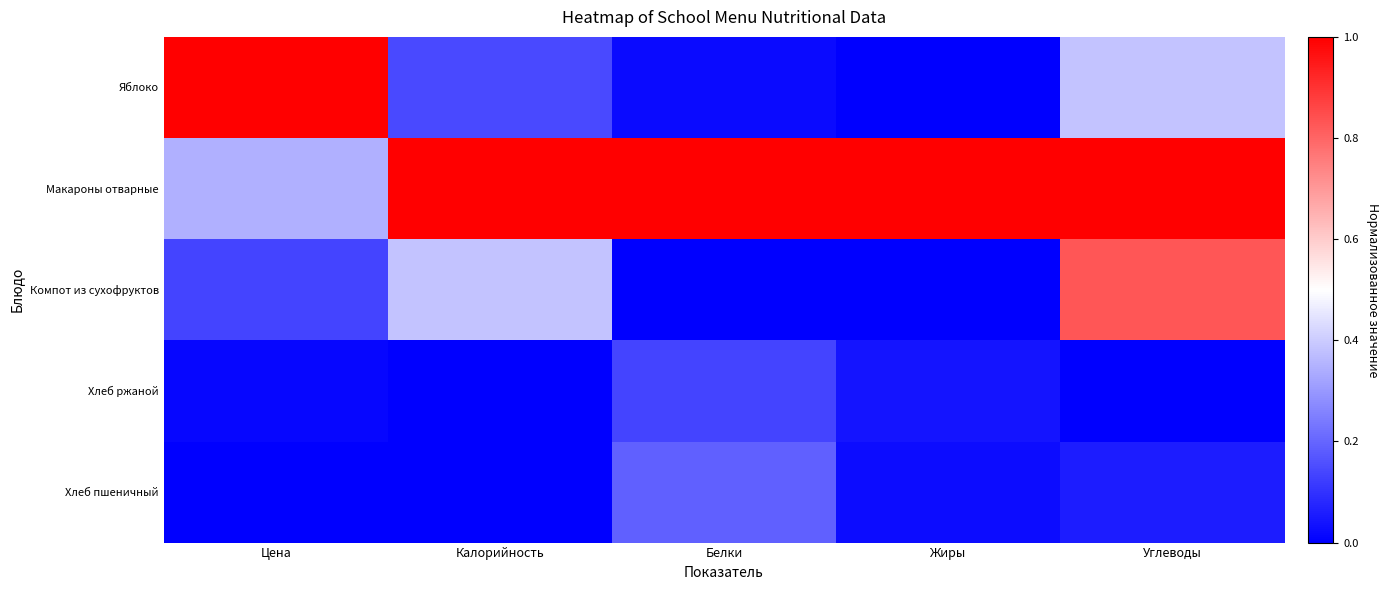

Between Жиры and Калорийность, which is larger?

Калорийность